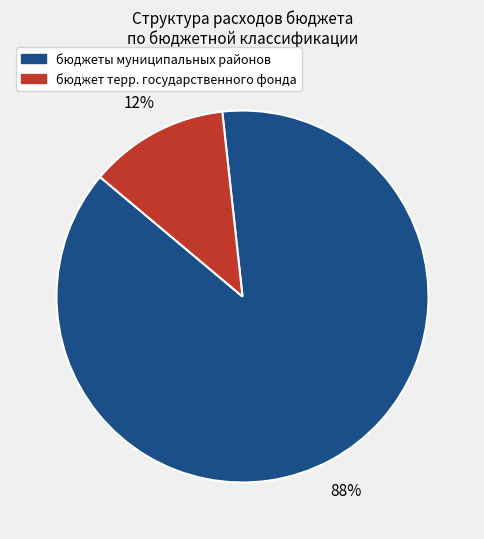

True or false: бюджет терр. государственного фонда accounts for 1% of the total.

False